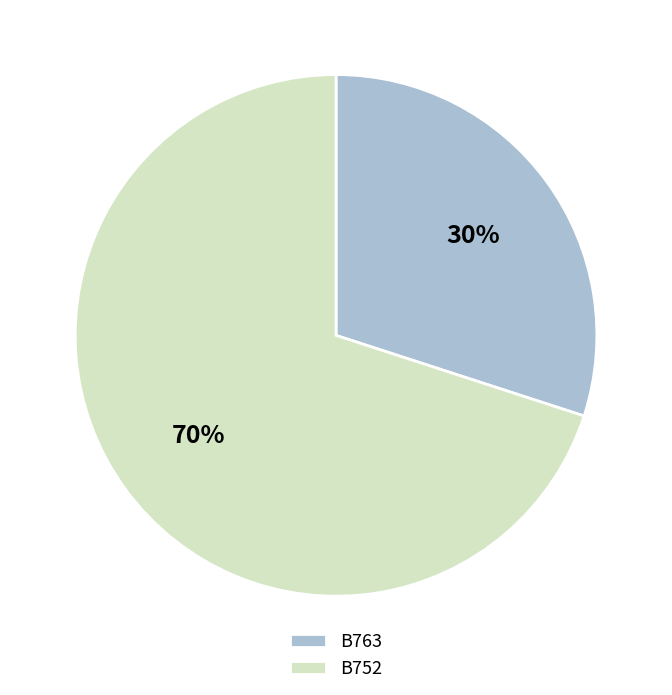

To the nearest percent, what is the combined percentage of B763 and B752?

100%